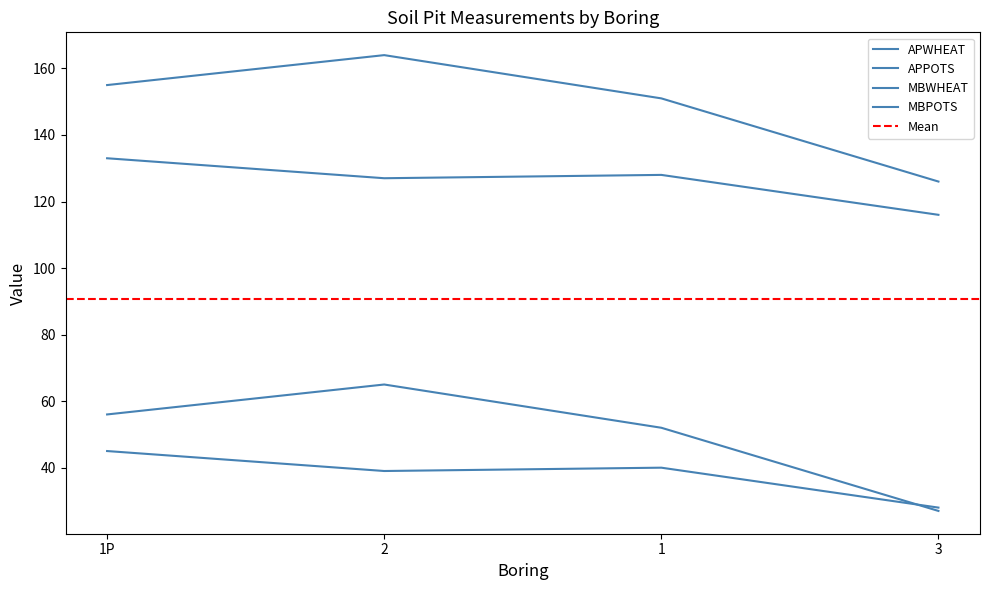

What is the difference between the MBWHEAT values at 1P and 3?

29